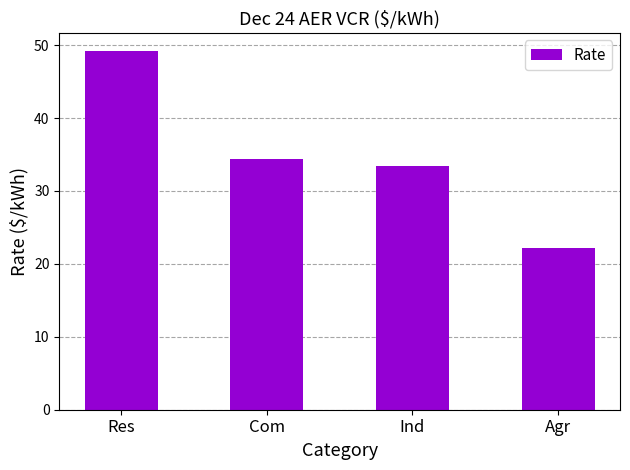

Where does the data first go above 34?

Res